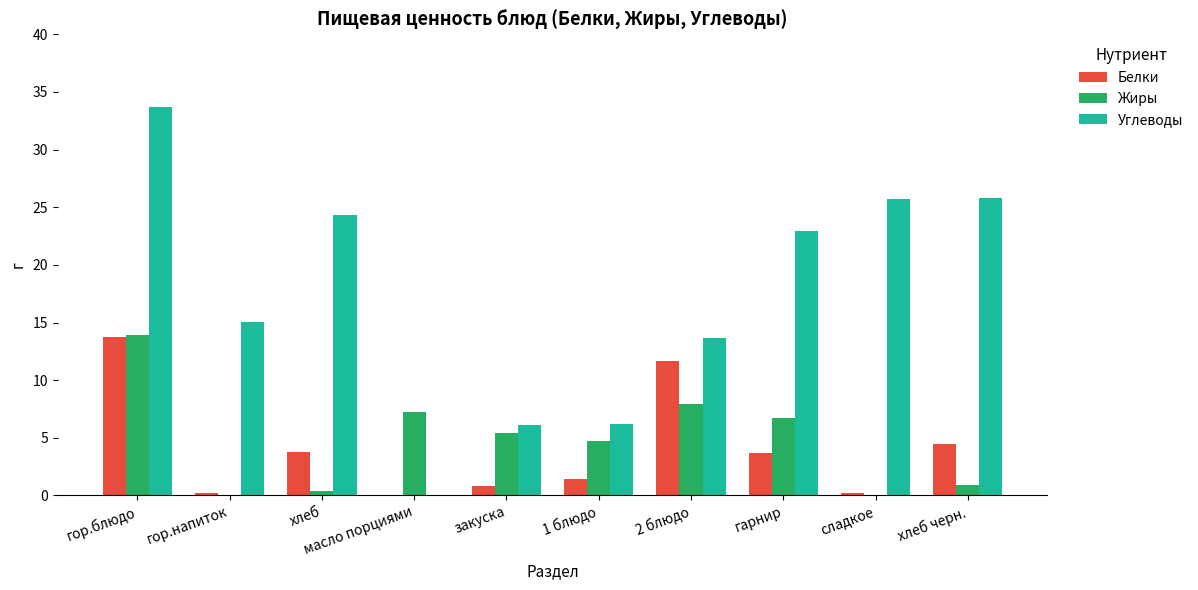

True or false: Углеводы has a value of 10.7 at закуска.

False